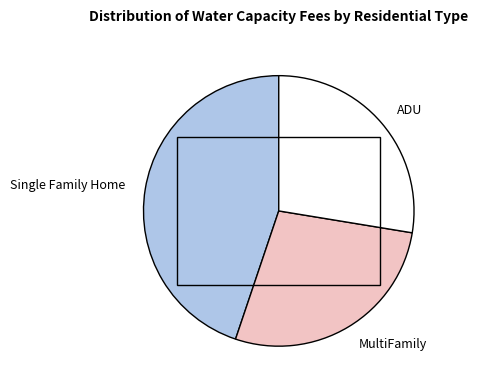

Which has a higher value, Single Family Home or ADU?

Single Family Home